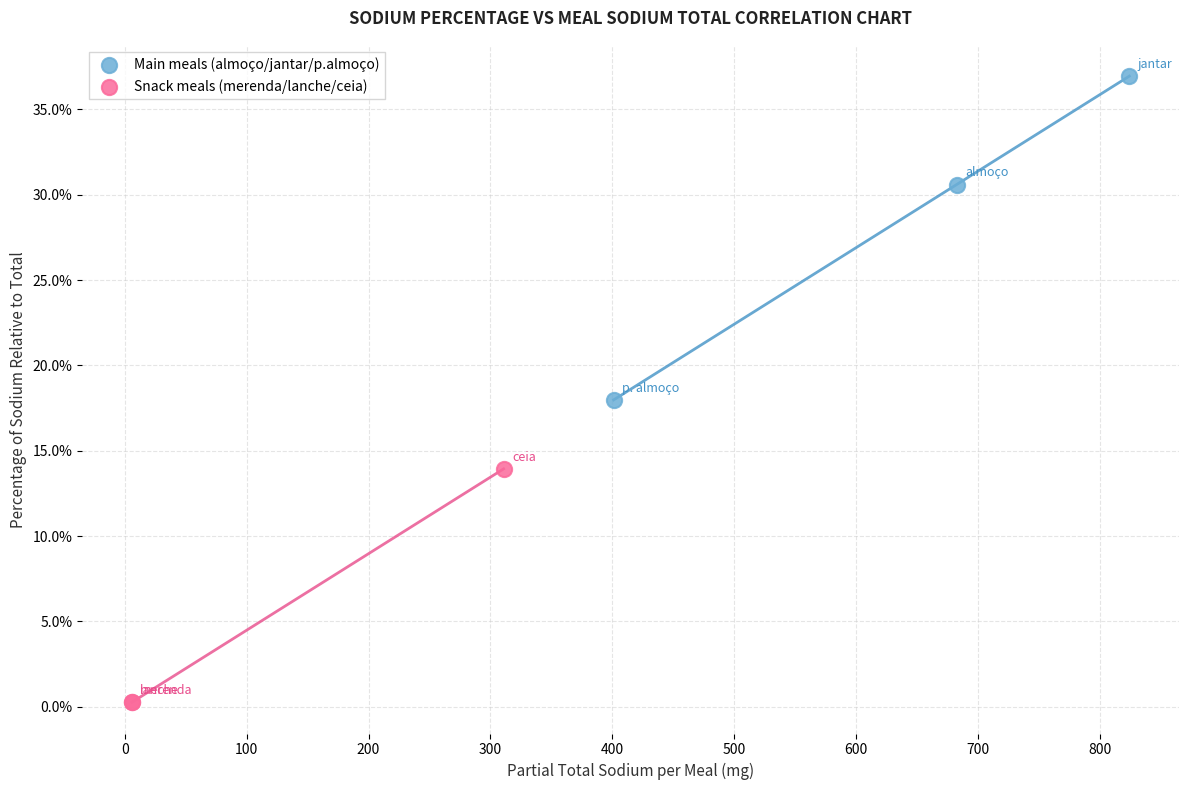

Which series reaches the maximum Y coordinate?

Main meals (almoço/jantar/p.almoço)